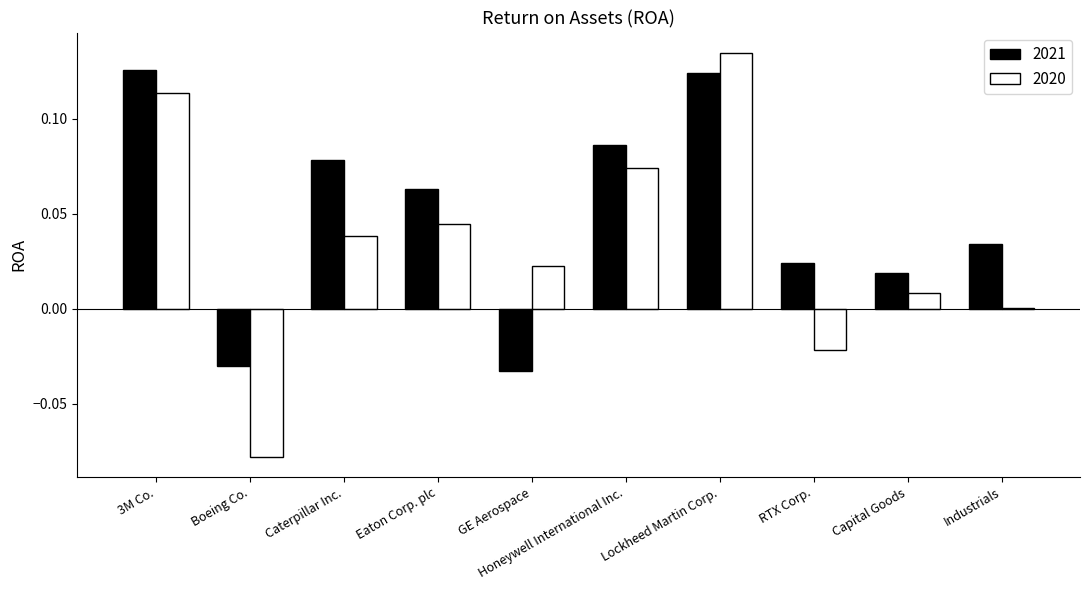

Is the value of 2021 at Lockheed Martin Corp. greater than the value of 2020 at Eaton Corp. plc?

Yes